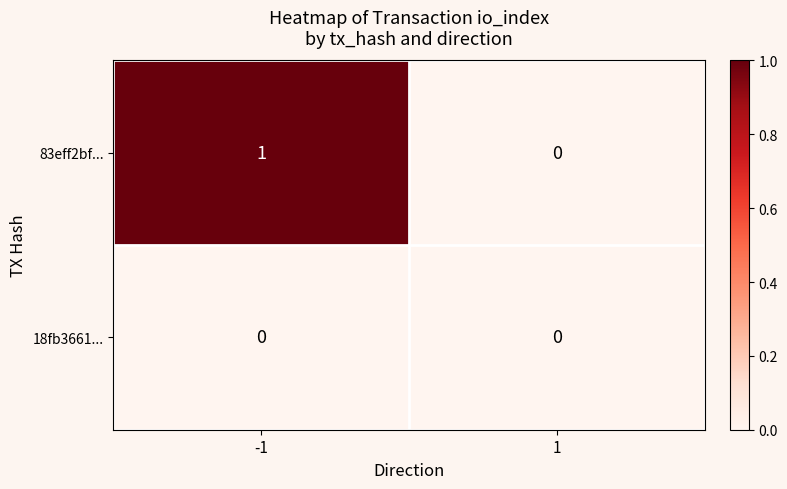

Rank the series by their maximum value, from lowest to highest.

18fb3661..., 83eff2bf...